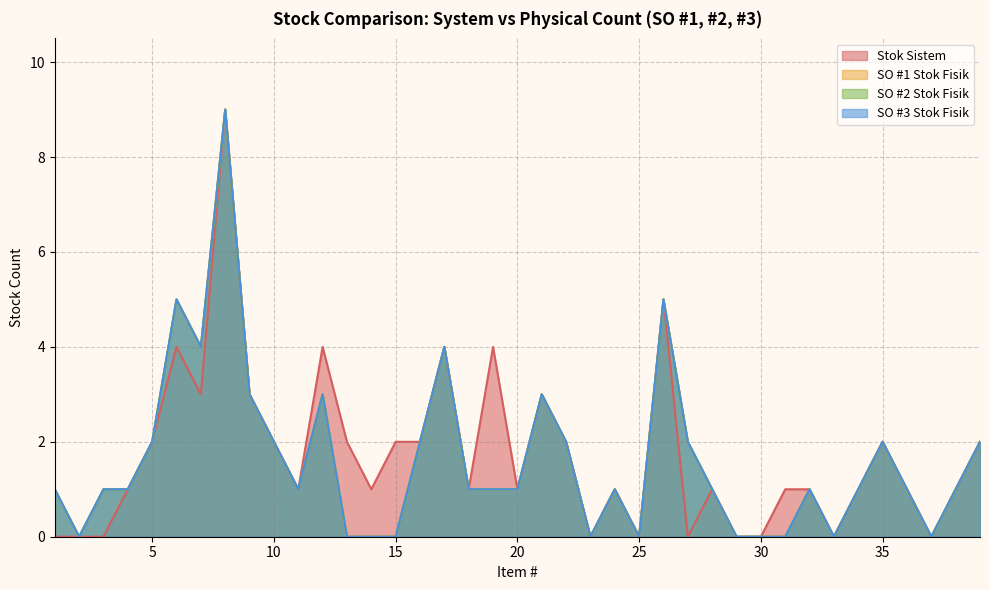

True or false: SO #3 Stok Fisik and Stok Sistem cross at least once.

False